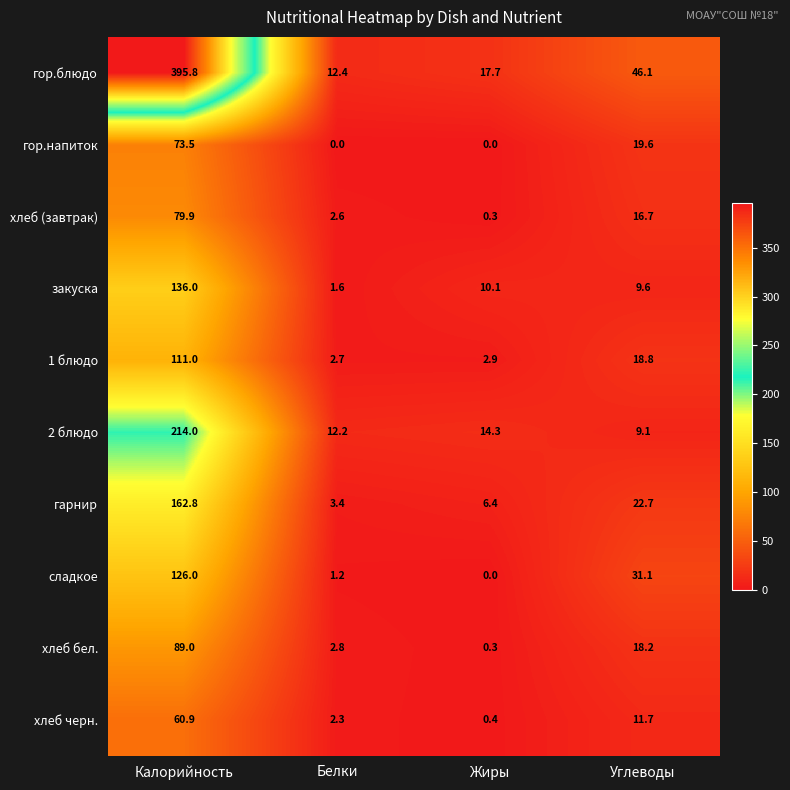

Where is хлеб черн. nearest to the value 30?

Углеводы